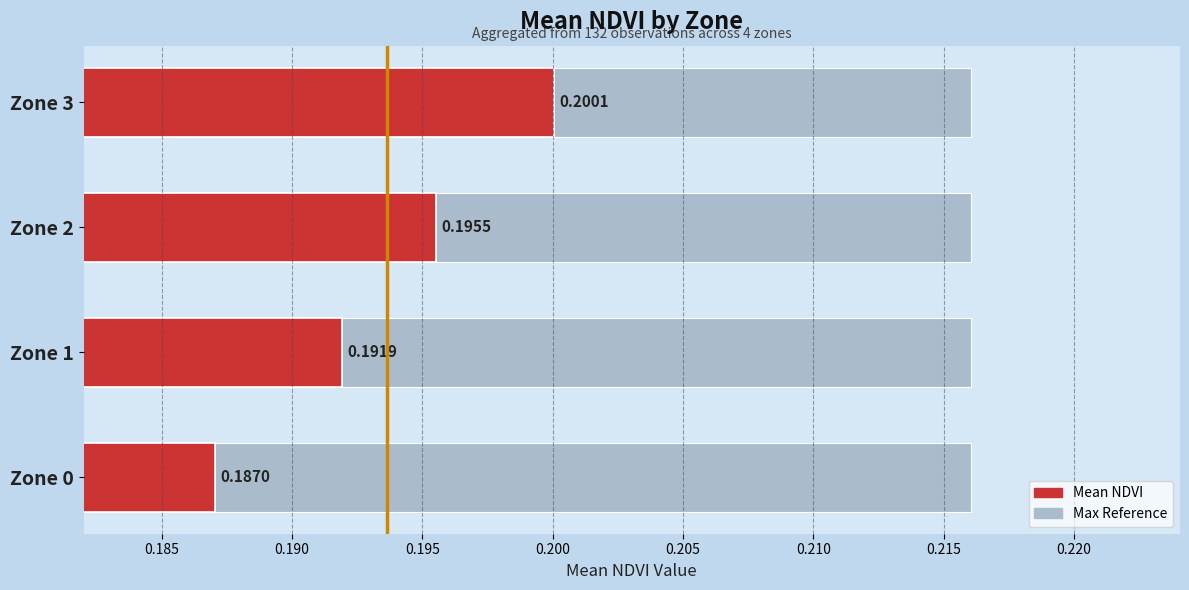

What is the smallest value displayed?

0.2